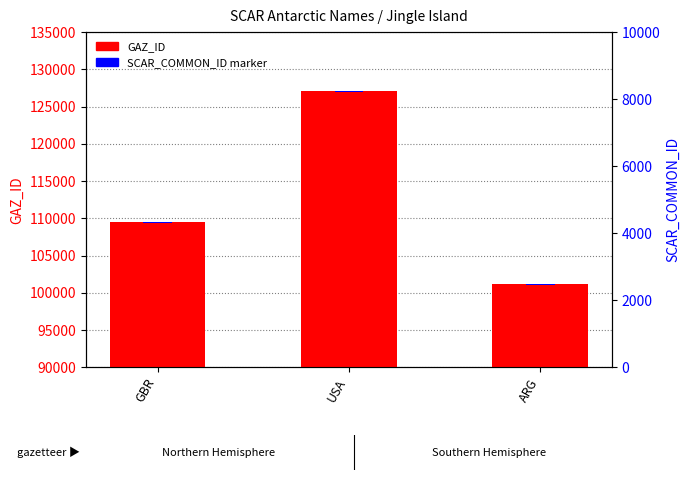

Are the bars grouped side by side (vs. stacked)?

Yes